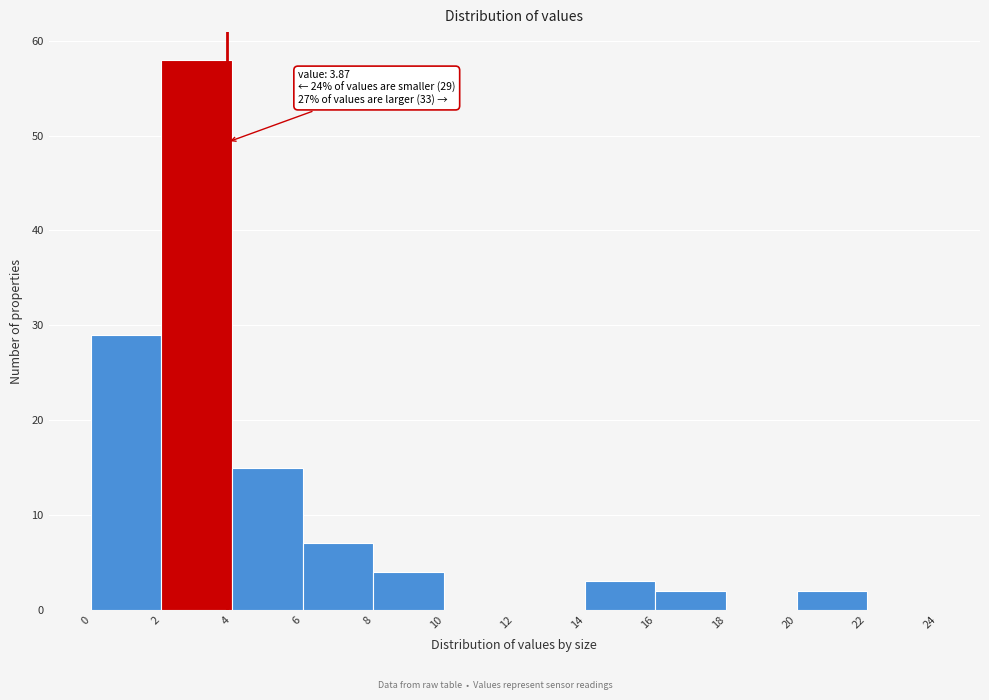

Over which range of the x-axis is the bar tallest?

2 to 4